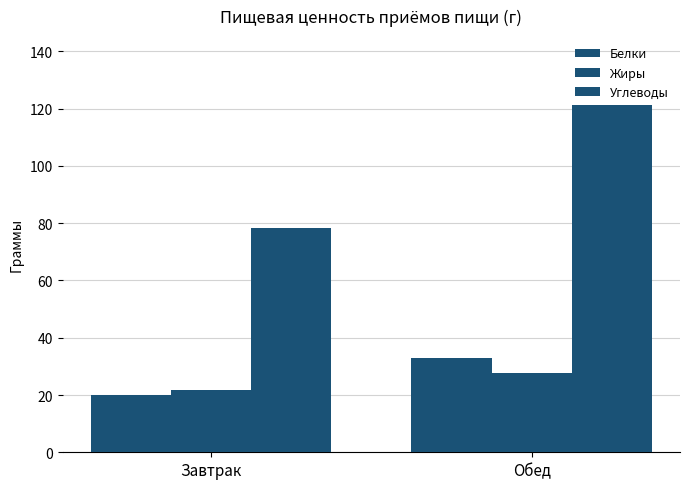

What is the approximate value of Жиры at Обед?

27.7